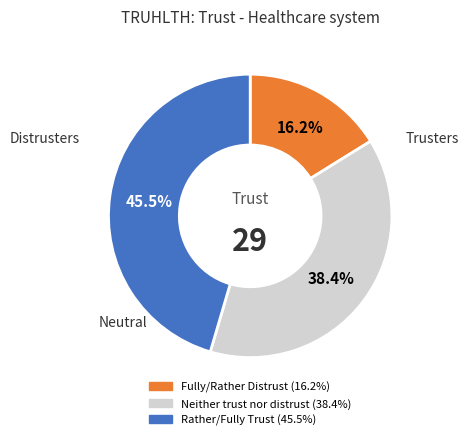

How many segments does this pie chart have?

3